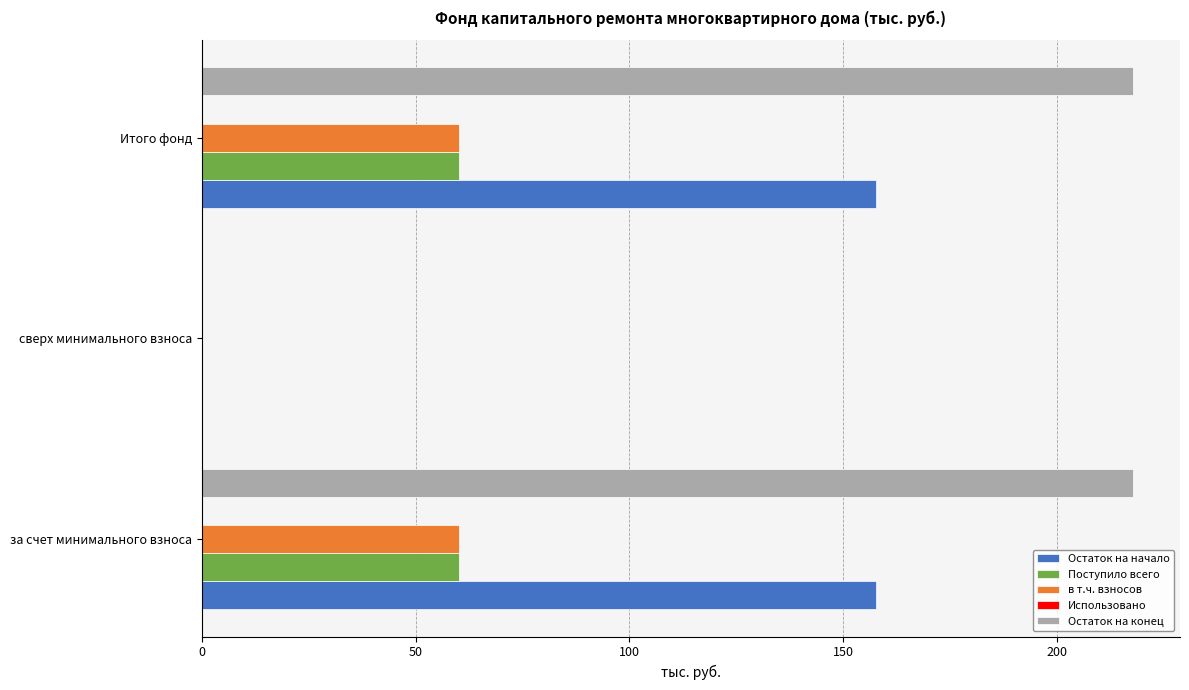

Which series has the largest total across all categories?

Остаток на конец